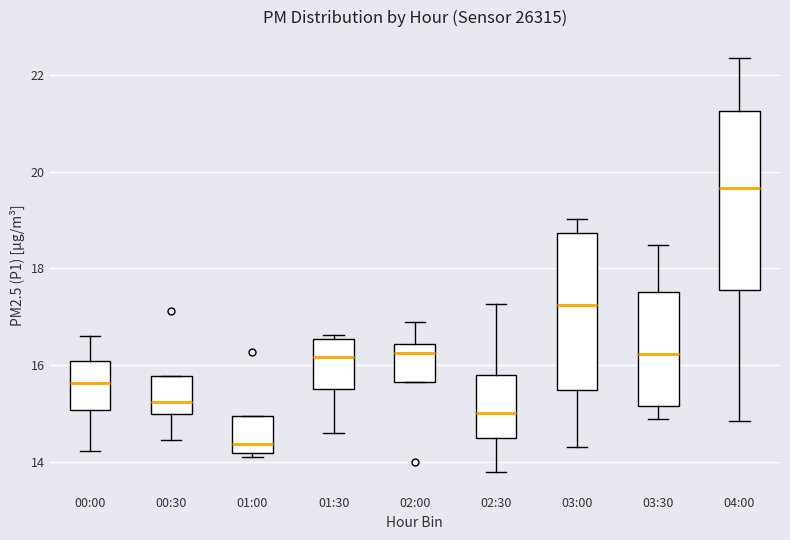

Which box is the tallest, from its lower edge to its upper edge?

04:00